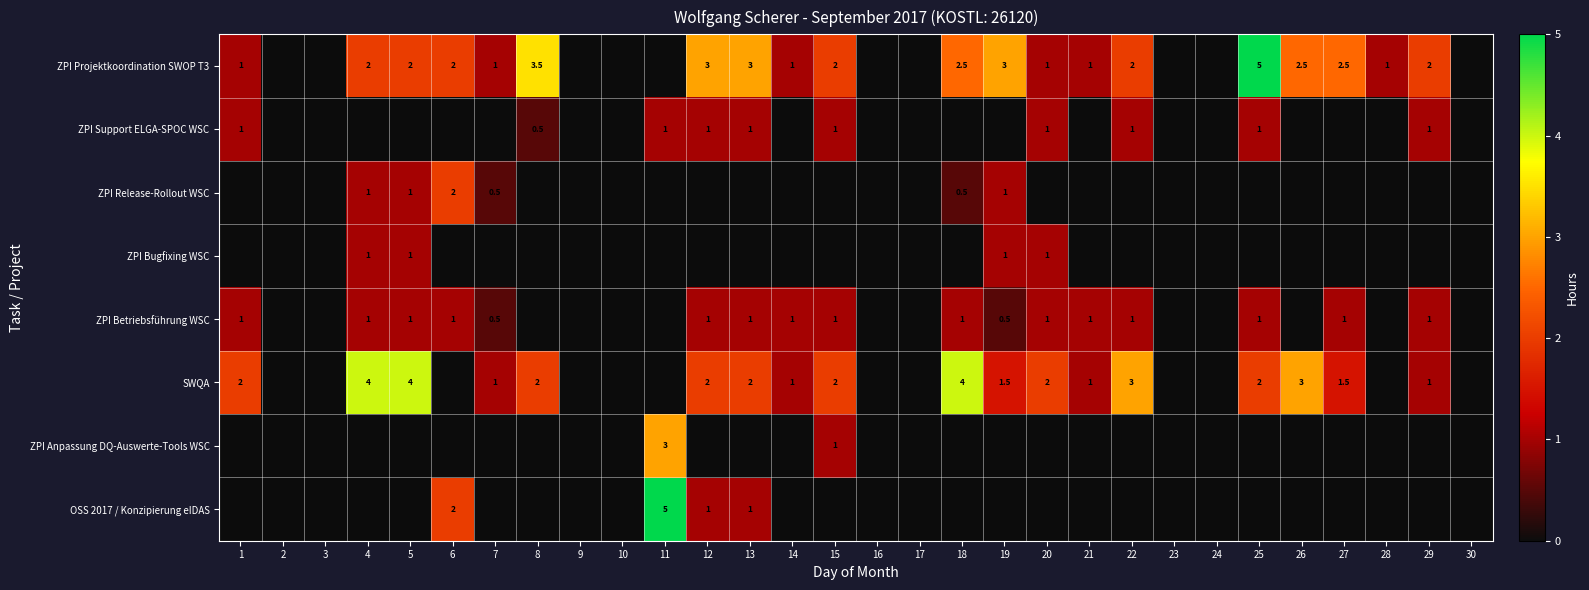

Is it true that SWQA equals 3.9 at 22?

False